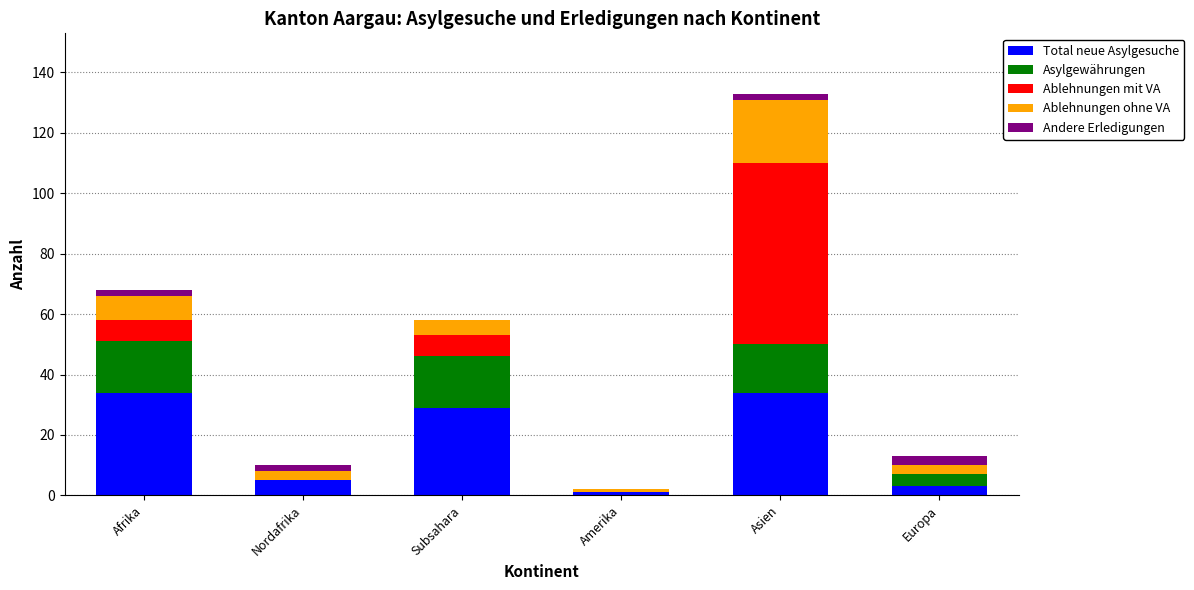

At which category is the sum across all series the highest?

Asien